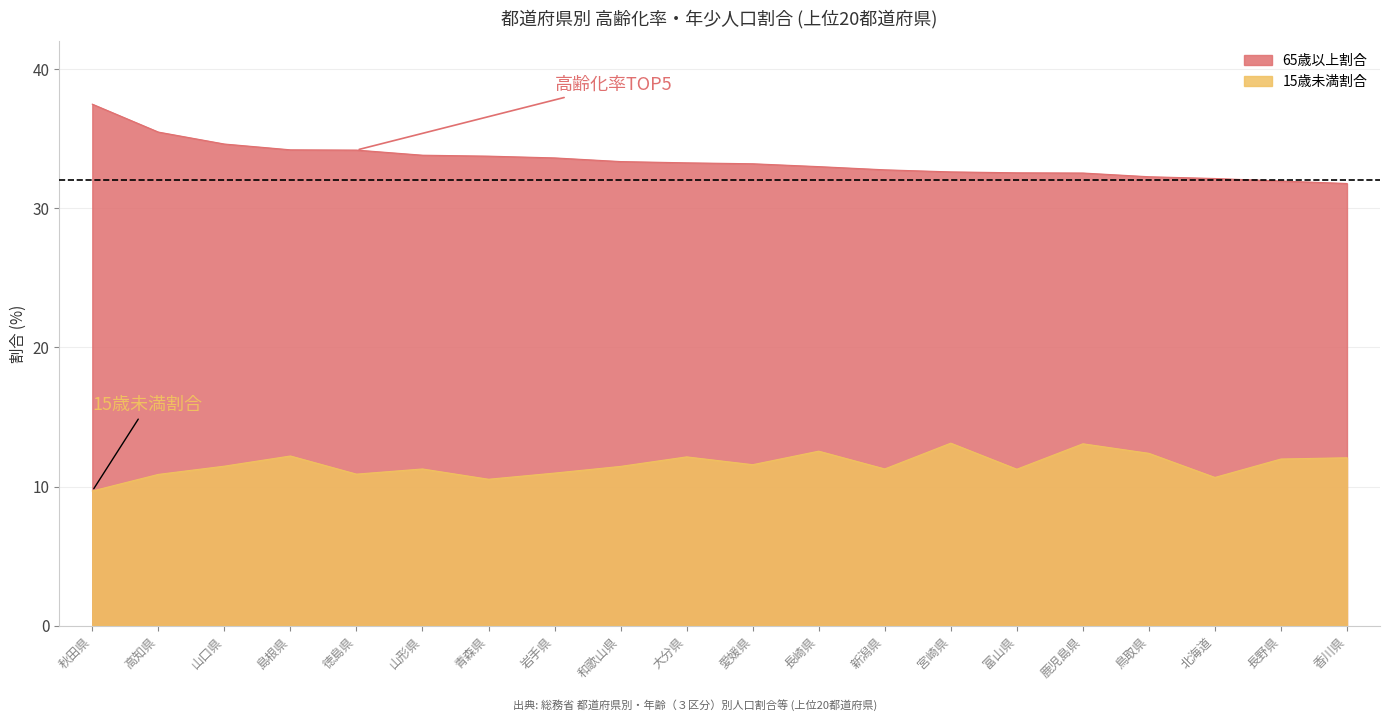

Is the value of 65歳以上割合 at 山形県 greater than the value of 15歳未満割合 at 山口県?

Yes